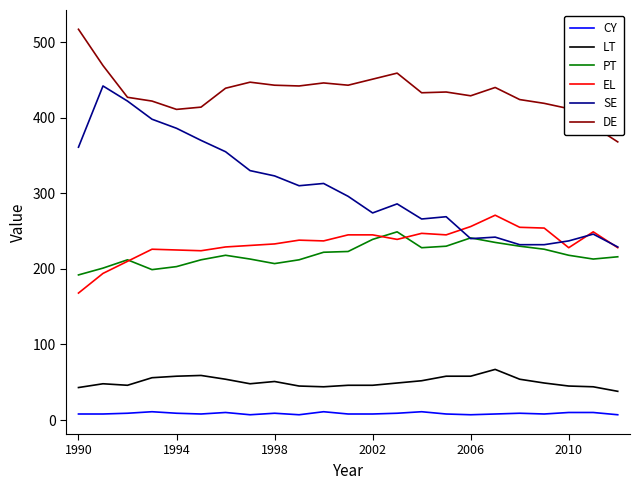

What are all the series names shown in the legend?

CY, LT, PT, EL, SE, DE